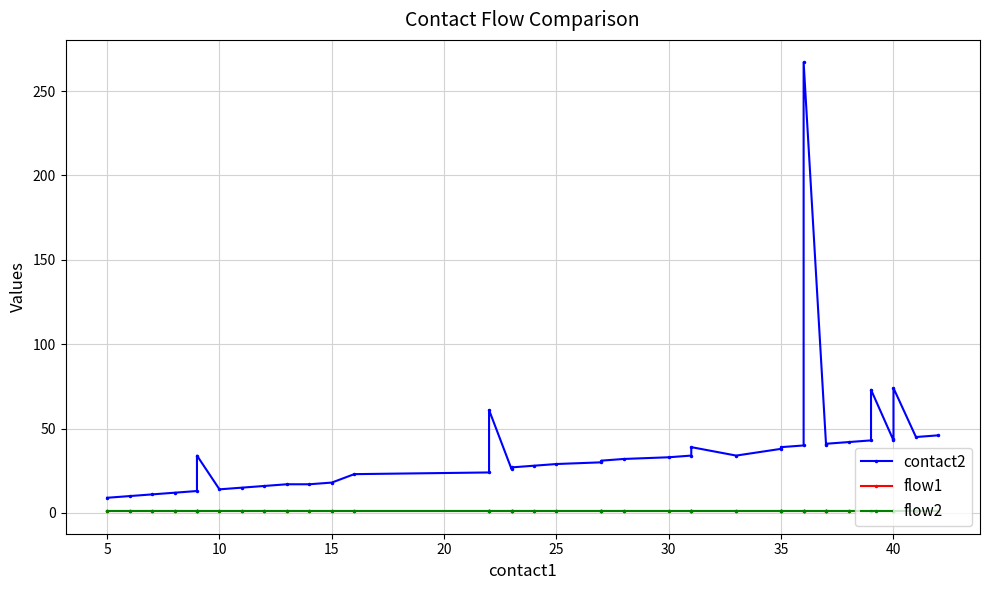

Between 35 and 40, which is larger?

40